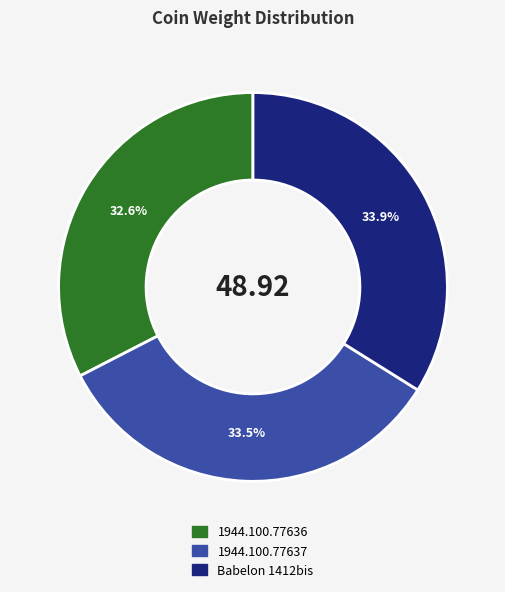

Which category has the smallest portion of the pie?

1944.100.77636